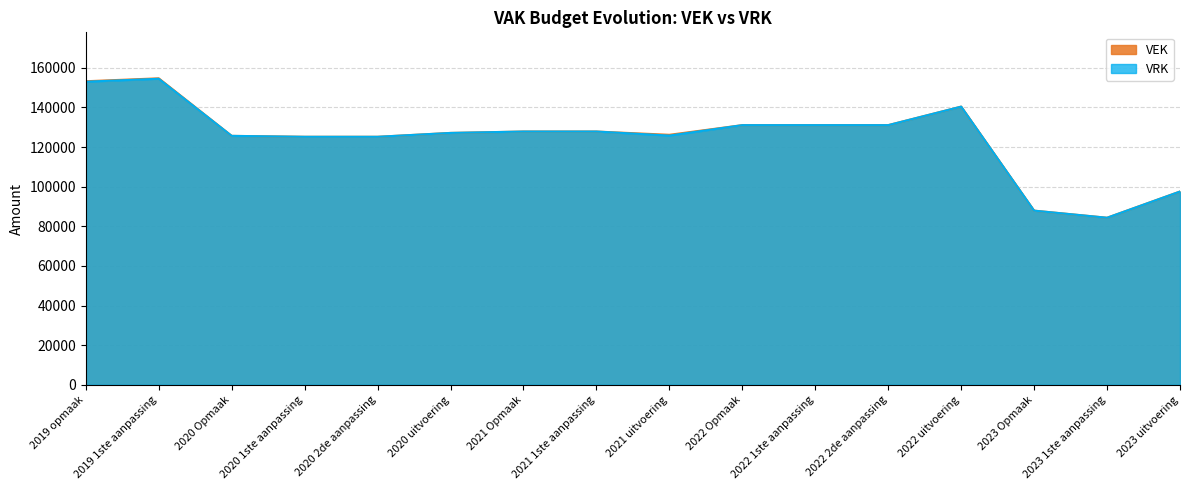

What is the difference between the VRK values at 2020 2de aanpassing and 2020 Opmaak?

469